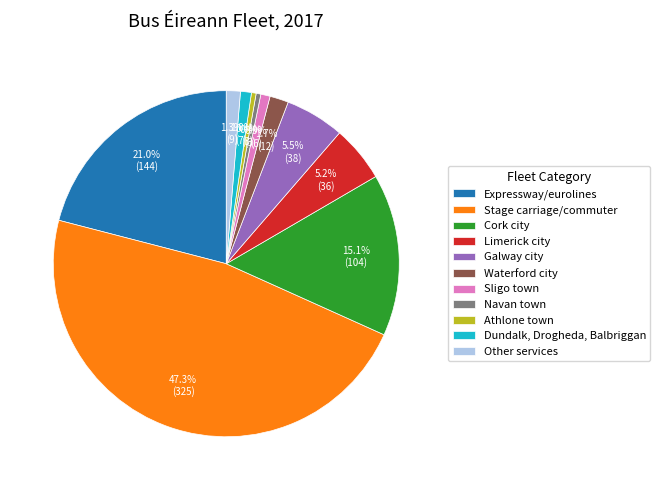

Combined, do Limerick city and Galway city account for over 50%?

No